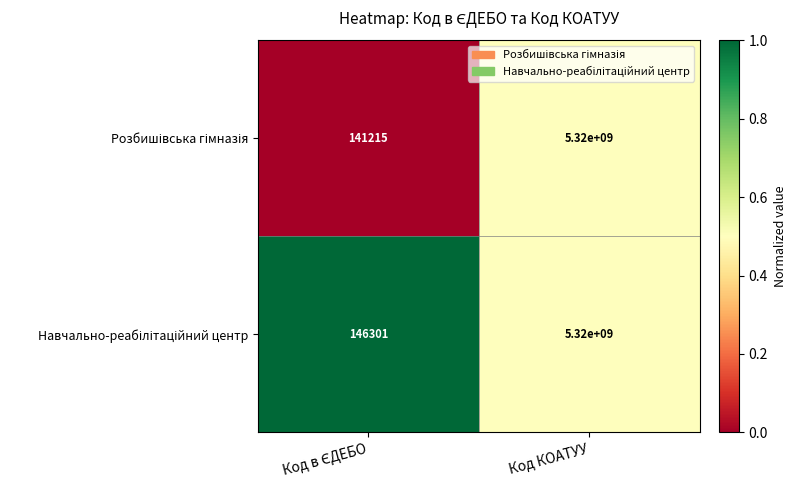

At which category is the sum across all series the highest?

Код КОАТУУ